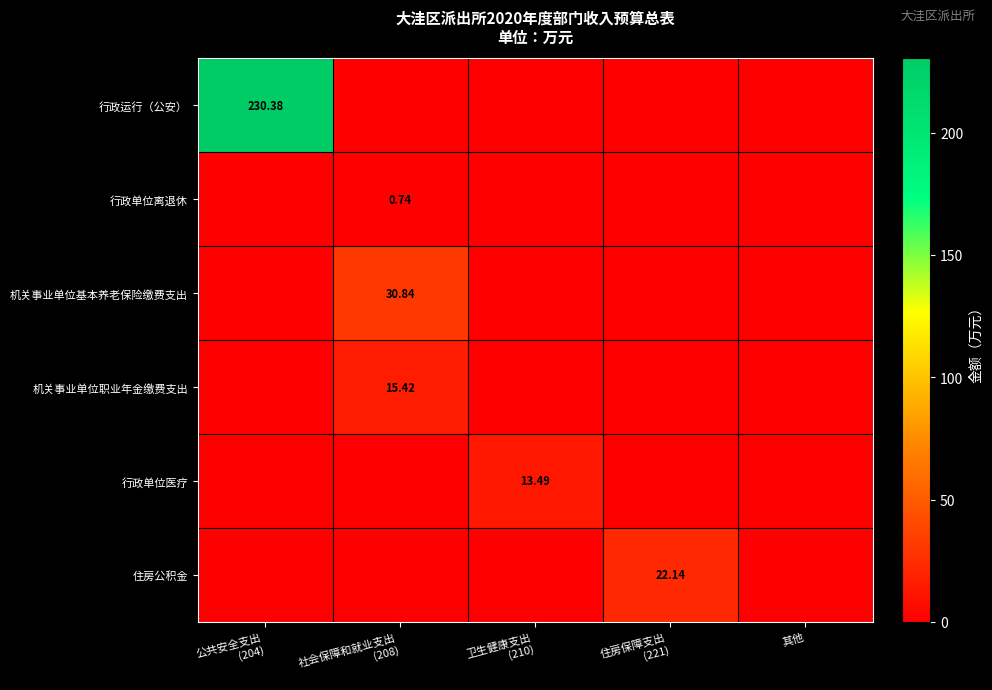

What is the difference between the 行政运行（公安） values at 住房保障支出 (221) and 公共安全支出 (204)?

230.4